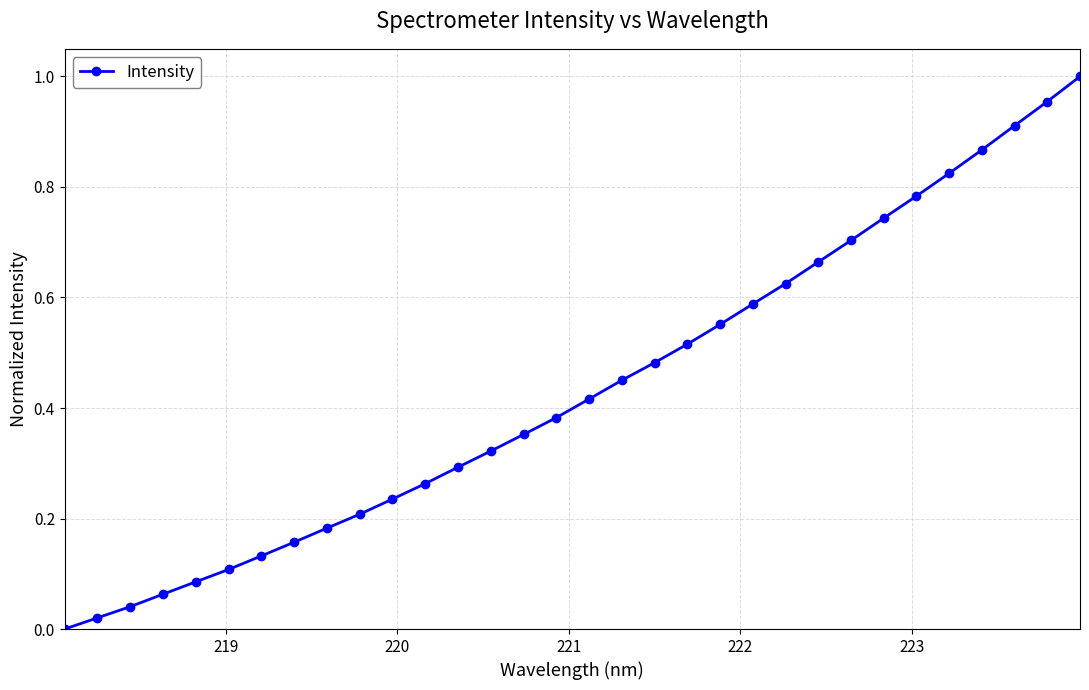

What is the sum of all values?

13.9